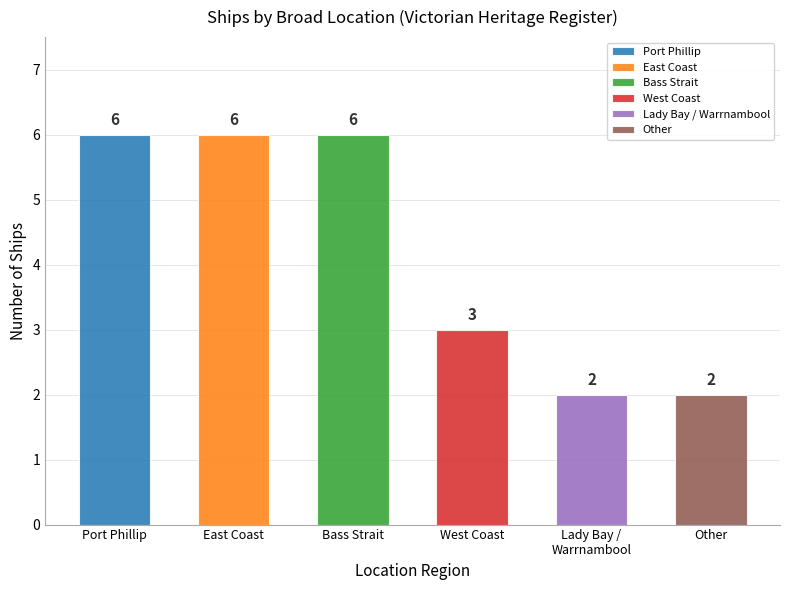

Approximately how many times larger is the value at Bass Strait compared to Port Phillip?

1.0